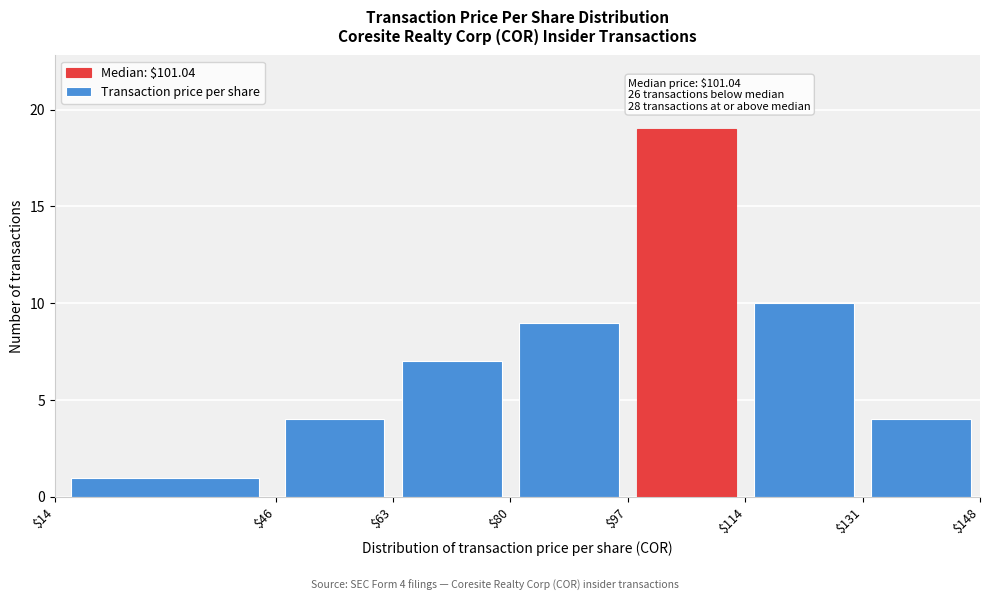

Over which range of the x-axis is the bar tallest?

$97 to $114